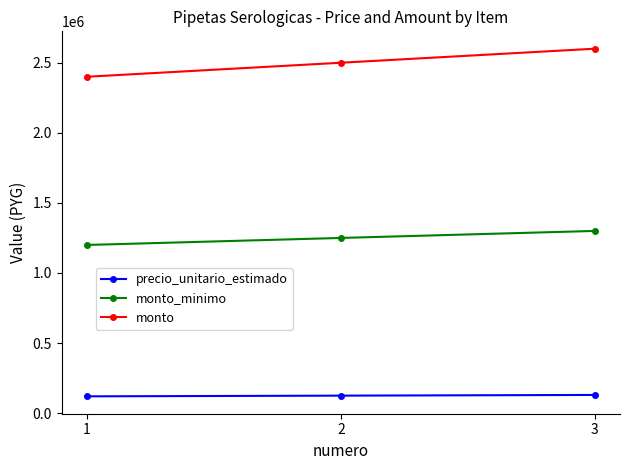

What is the sum of all precio_unitario_estimado values?

375000